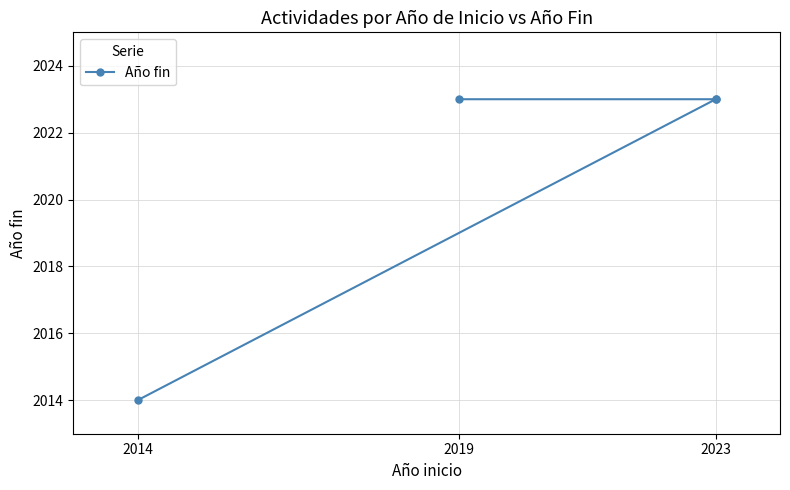

Which category has the lowest value across all series?

2014